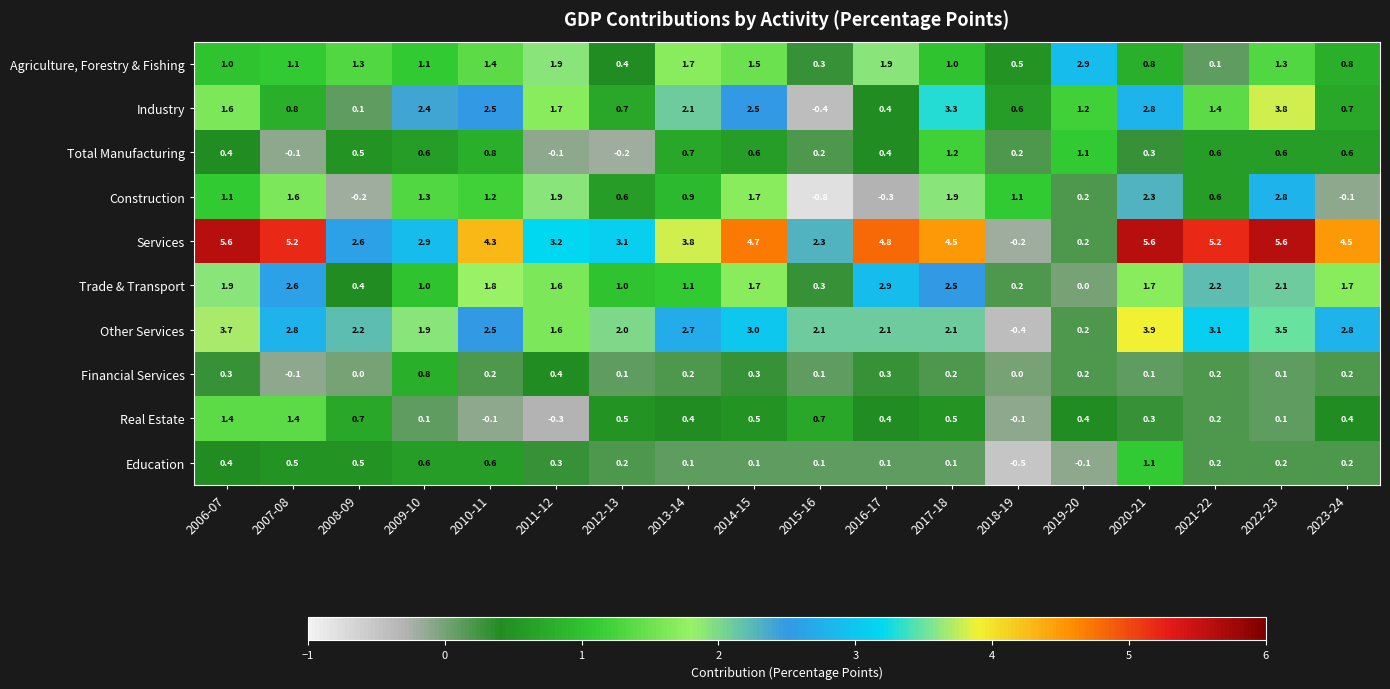

At how many categories does at least one series exceed 4?

10